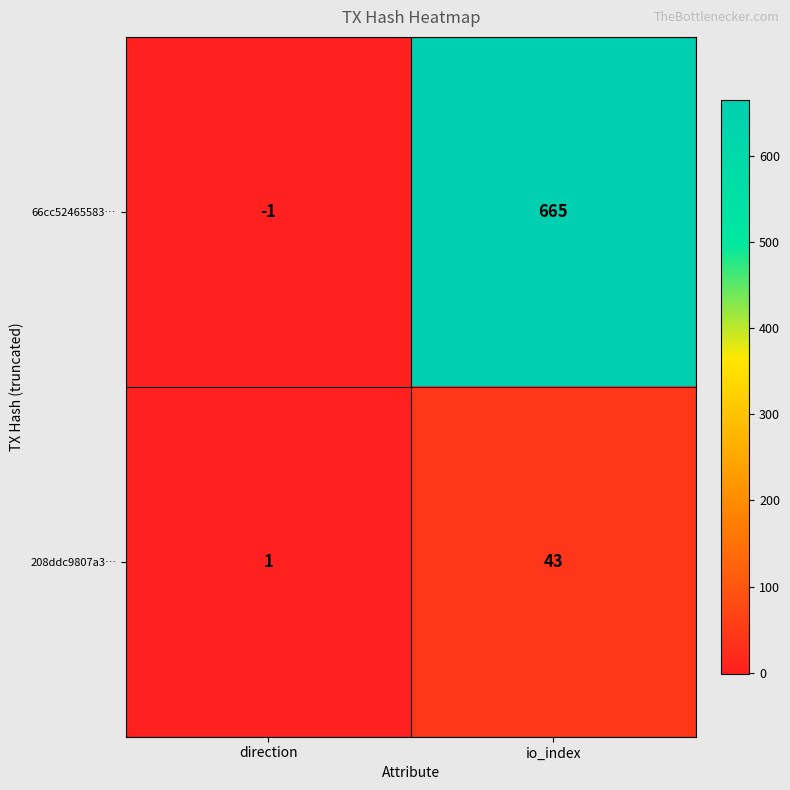

Which category has the lowest value across all series?

direction